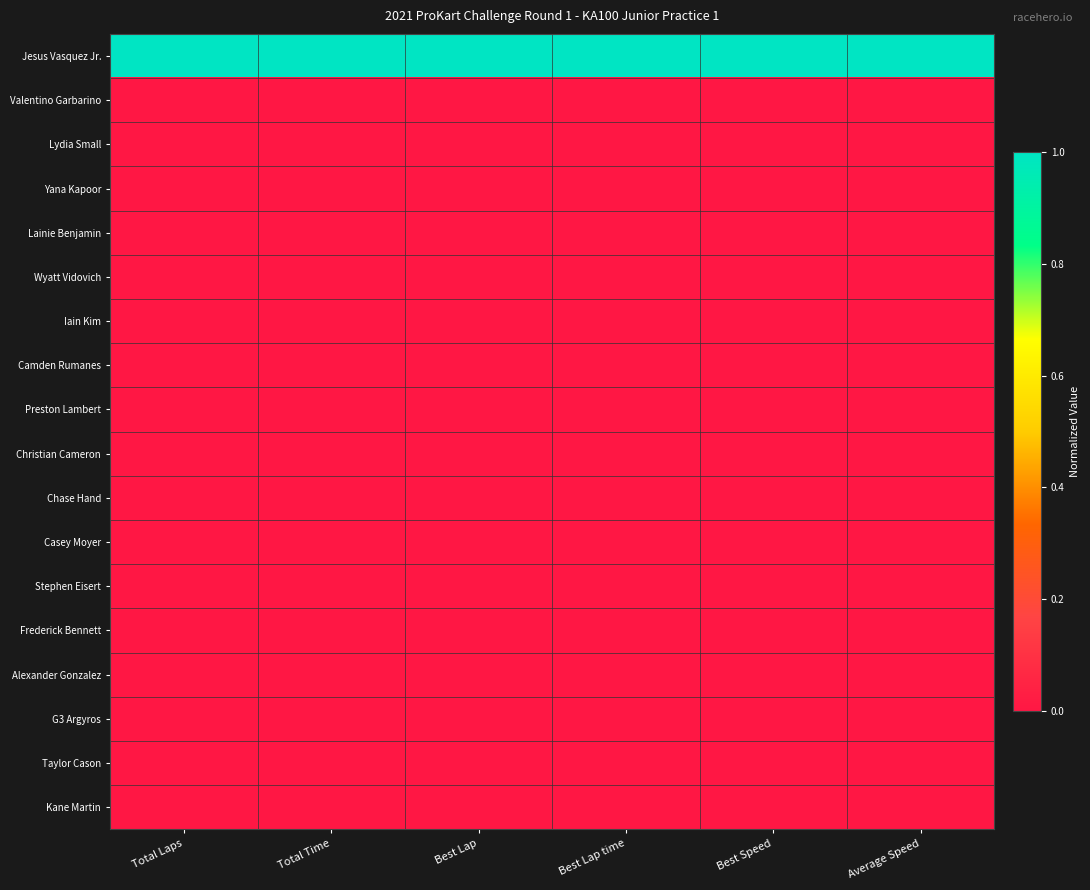

Reading left to right, extract all data points from this chart.

Jesus Vasquez Jr.: Total Laps=1	Total Time=1	Best Lap=1	Best Lap time=1	Best Speed=1	Average Speed=1
Valentino Garbarino: Total Laps=0	Total Time=0	Best Lap=0	Best Lap time=0	Best Speed=0	Average Speed=0
Lydia Small: Total Laps=0	Total Time=0	Best Lap=0	Best Lap time=0	Best Speed=0	Average Speed=0
Yana Kapoor: Total Laps=0	Total Time=0	Best Lap=0	Best Lap time=0	Best Speed=0	Average Speed=0
Lainie Benjamin: Total Laps=0	Total Time=0	Best Lap=0	Best Lap time=0	Best Speed=0	Average Speed=0
Wyatt Vidovich: Total Laps=0	Total Time=0	Best Lap=0	Best Lap time=0	Best Speed=0	Average Speed=0
Iain Kim: Total Laps=0	Total Time=0	Best Lap=0	Best Lap time=0	Best Speed=0	Average Speed=0
Camden Rumanes: Total Laps=0	Total Time=0	Best Lap=0	Best Lap time=0	Best Speed=0	Average Speed=0
Preston Lambert: Total Laps=0	Total Time=0	Best Lap=0	Best Lap time=0	Best Speed=0	Average Speed=0
Christian Cameron: Total Laps=0	Total Time=0	Best Lap=0	Best Lap time=0	Best Speed=0	Average Speed=0
Chase Hand: Total Laps=0	Total Time=0	Best Lap=0	Best Lap time=0	Best Speed=0	Average Speed=0
Casey Moyer: Total Laps=0	Total Time=0	Best Lap=0	Best Lap time=0	Best Speed=0	Average Speed=0
Stephen Eisert: Total Laps=0	Total Time=0	Best Lap=0	Best Lap time=0	Best Speed=0	Average Speed=0
Frederick Bennett: Total Laps=0	Total Time=0	Best Lap=0	Best Lap time=0	Best Speed=0	Average Speed=0
Alexander Gonzalez: Total Laps=0	Total Time=0	Best Lap=0	Best Lap time=0	Best Speed=0	Average Speed=0
G3 Argyros: Total Laps=0	Total Time=0	Best Lap=0	Best Lap time=0	Best Speed=0	Average Speed=0
Taylor Cason: Total Laps=0	Total Time=0	Best Lap=0	Best Lap time=0	Best Speed=0	Average Speed=0
Kane Martin: Total Laps=0	Total Time=0	Best Lap=0	Best Lap time=0	Best Speed=0	Average Speed=0